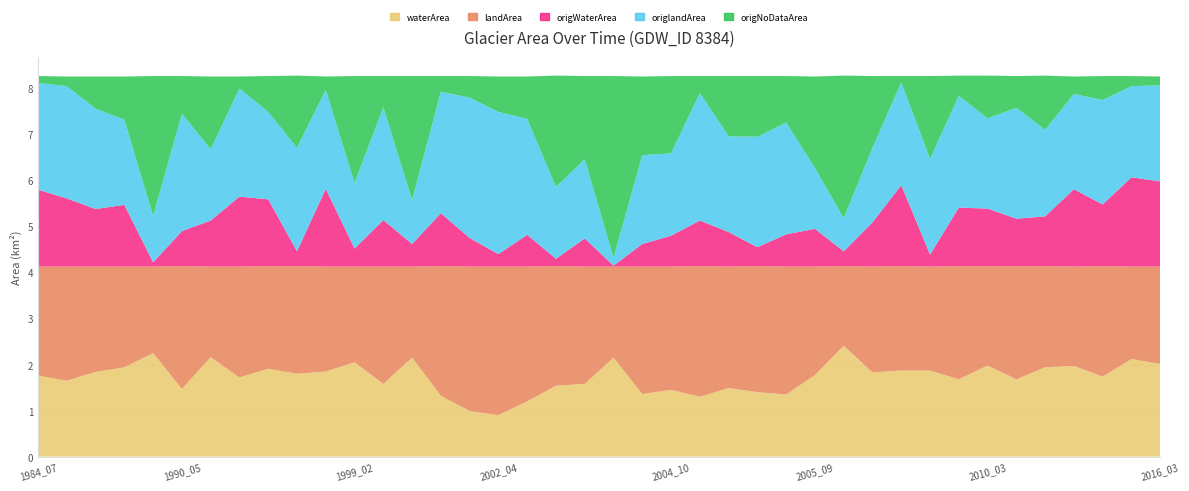

Reading left to right, transcribe all the data shown in this chart.

waterArea: 1984_07=1.8	1985_04=1.6	1987_08=1.8	1990_03=1.9	1990_04=2.2	1990_05=1.5	1991_05=2.2	1992_04=1.7	1992_07=1.9	1993_03=1.8	1994_06=1.9	1999_02=2.0	1999_03=1.6	1999_04=2.1	2000_04=1.3	2001_05=1.0	2002_04=0.9	2002_07=1.2	2002_08=1.5	2004_03=1.6	2004_05=2.1	2004_08=1.4	2004_10=1.4	2005_01=1.3	2005_03=1.5	2005_05=1.4	2005_08=1.4	2005_09=1.8	2006_08=2.4	2007_12=1.8	2008_04=1.9	2010_01=1.9	2010_02=1.7	2010_03=2.0	2010_05=1.7	2010_07=1.9	2011_01=2.0	2012_06=1.7	2016_02=2.1	2016_03=2.0
landArea: 1984_07=2.4	1985_04=2.5	1987_08=2.3	1990_03=2.2	1990_04=1.9	1990_05=2.7	1991_05=2.0	1992_04=2.4	1992_07=2.2	1993_03=2.3	1994_06=2.3	1999_02=2.1	1999_03=2.5	1999_04=2.0	2000_04=2.8	2001_05=3.1	2002_04=3.2	2002_07=2.9	2002_08=2.6	2004_03=2.5	2004_05=2.0	2004_08=2.8	2004_10=2.7	2005_01=2.8	2005_03=2.6	2005_05=2.7	2005_08=2.8	2005_09=2.4	2006_08=1.7	2007_12=2.3	2008_04=2.3	2010_01=2.3	2010_02=2.5	2010_03=2.2	2010_05=2.5	2010_07=2.2	2011_01=2.2	2012_06=2.4	2016_02=2.0	2016_03=2.1
origWaterArea: 1984_07=1.7	1985_04=1.5	1987_08=1.2	1990_03=1.3	1990_04=0.1	1990_05=0.8	1991_05=1.0	1992_04=1.5	1992_07=1.4	1993_03=0.3	1994_06=1.7	1999_02=0.4	1999_03=1.0	1999_04=0.5	2000_04=1.1	2001_05=0.6	2002_04=0.3	2002_07=0.7	2002_08=0.2	2004_03=0.6	2004_05=0.0	2004_08=0.5	2004_10=0.7	2005_01=1.0	2005_03=0.8	2005_05=0.4	2005_08=0.7	2005_09=0.8	2006_08=0.3	2007_12=1.0	2008_04=1.8	2010_01=0.3	2010_02=1.3	2010_03=1.2	2010_05=1.0	2010_07=1.1	2011_01=1.7	2012_06=1.3	2016_02=1.9	2016_03=1.9
origlandArea: 1984_07=2.3	1985_04=2.4	1987_08=2.2	1990_03=1.9	1990_04=1.0	1990_05=2.5	1991_05=1.6	1992_04=2.4	1992_07=1.9	1993_03=2.2	1994_06=2.1	1999_02=1.4	1999_03=2.5	1999_04=1.0	2000_04=2.6	2001_05=3.0	2002_04=3.1	2002_07=2.5	2002_08=1.6	2004_03=1.7	2004_05=0.2	2004_08=1.9	2004_10=1.8	2005_01=2.8	2005_03=2.1	2005_05=2.4	2005_08=2.4	2005_09=1.3	2006_08=0.7	2007_12=1.6	2008_04=2.2	2010_01=2.1	2010_02=2.4	2010_03=2.0	2010_05=2.4	2010_07=1.9	2011_01=2.1	2012_06=2.3	2016_02=2.0	2016_03=2.1
origNoDataArea: 1984_07=0.1	1985_04=0.2	1987_08=0.7	1990_03=0.9	1990_04=3.0	1990_05=0.8	1991_05=1.6	1992_04=0.3	1992_07=0.8	1993_03=1.6	1994_06=0.3	1999_02=2.3	1999_03=0.7	1999_04=2.7	2000_04=0.3	2001_05=0.5	2002_04=0.8	2002_07=0.9	2002_08=2.4	2004_03=1.8	2004_05=4.0	2004_08=1.7	2004_10=1.7	2005_01=0.4	2005_03=1.3	2005_05=1.3	2005_08=1.0	2005_09=2.0	2006_08=3.1	2007_12=1.6	2008_04=0.1	2010_01=1.8	2010_02=0.4	2010_03=0.9	2010_05=0.7	2010_07=1.2	2011_01=0.4	2012_06=0.5	2016_02=0.2	2016_03=0.2